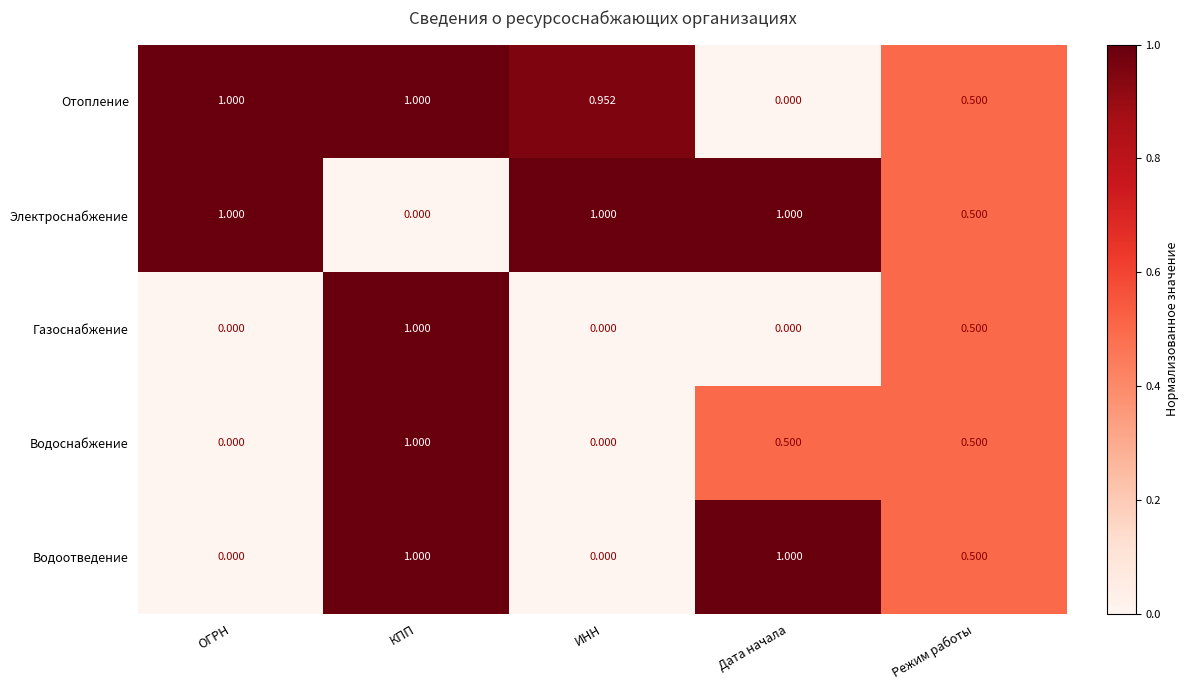

Where is Электроснабжение nearest to the value 0?

КПП